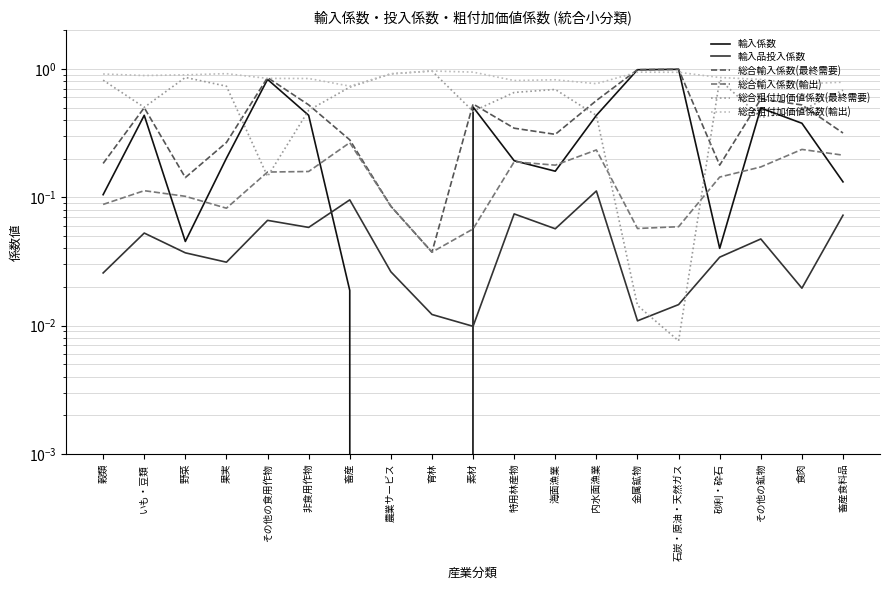

Rank the series at 果実 from lowest to highest value.

輸入品投入係数, 総合輸入係数(輸出), 輸入係数, 総合輸入係数(最終需要), 総合粗付加価値係数(最終需要), 総合粗付加価値係数(輸出)